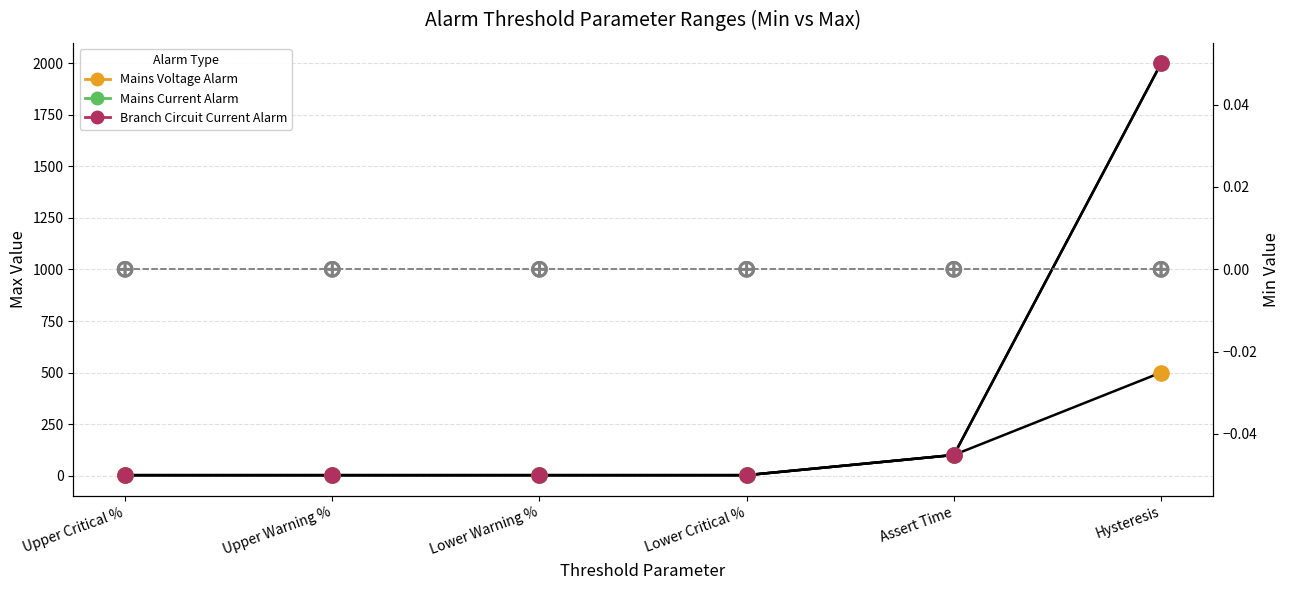

What are all the series names shown in the legend?

Mains Voltage Alarm, Mains Current Alarm, Branch Circuit Current Alarm